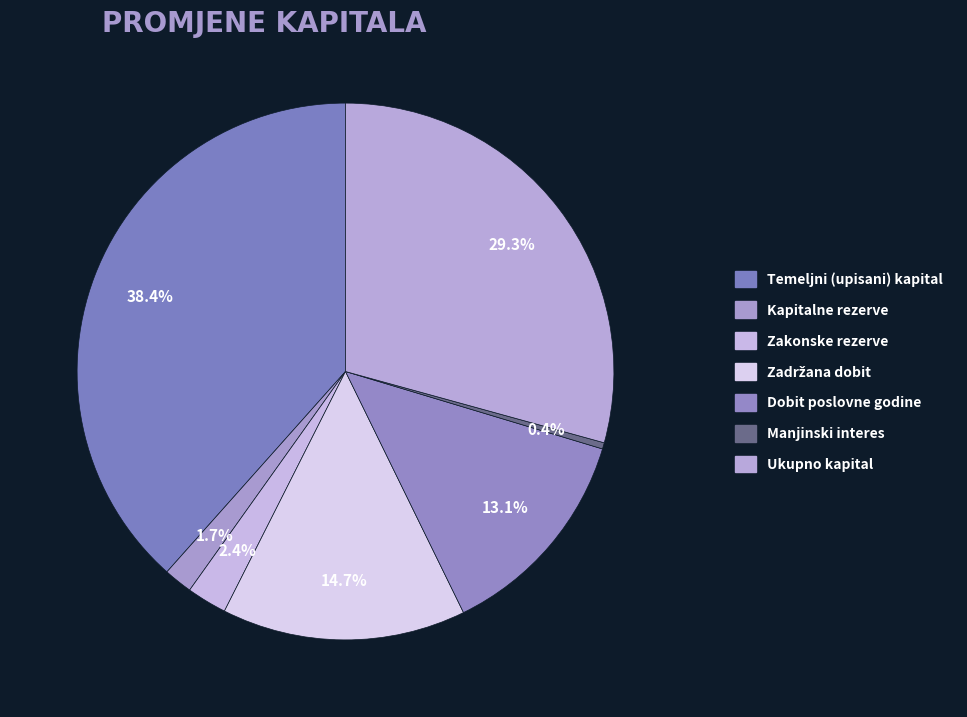

How many slices are in this pie chart?

7